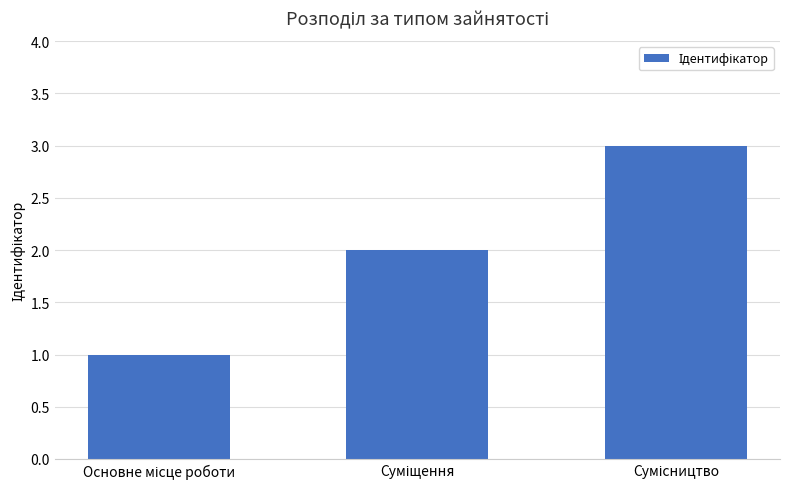

How many values are below 2?

1